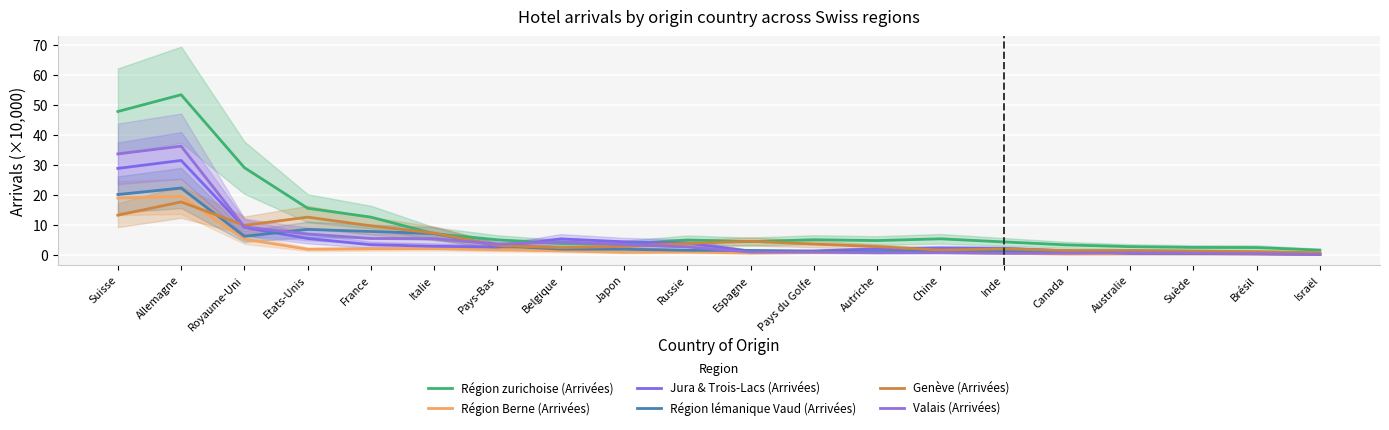

Is the value of Région Berne (Arrivées) at Suède greater than the value of Genève (Arrivées) at Allemagne?

No